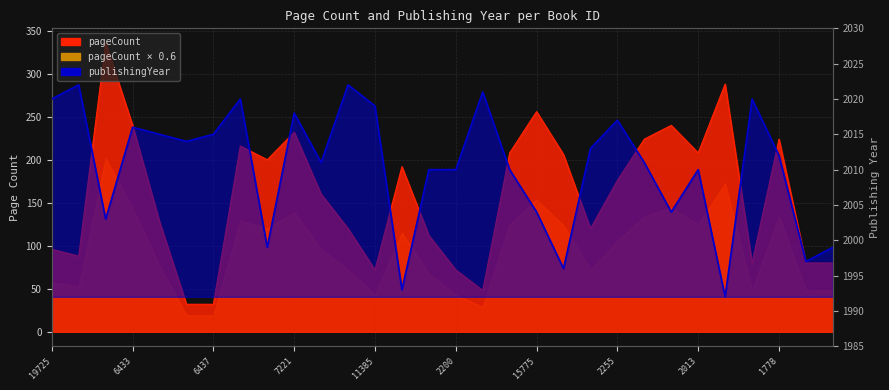

Which label corresponds to the largest value in the chart?

19727